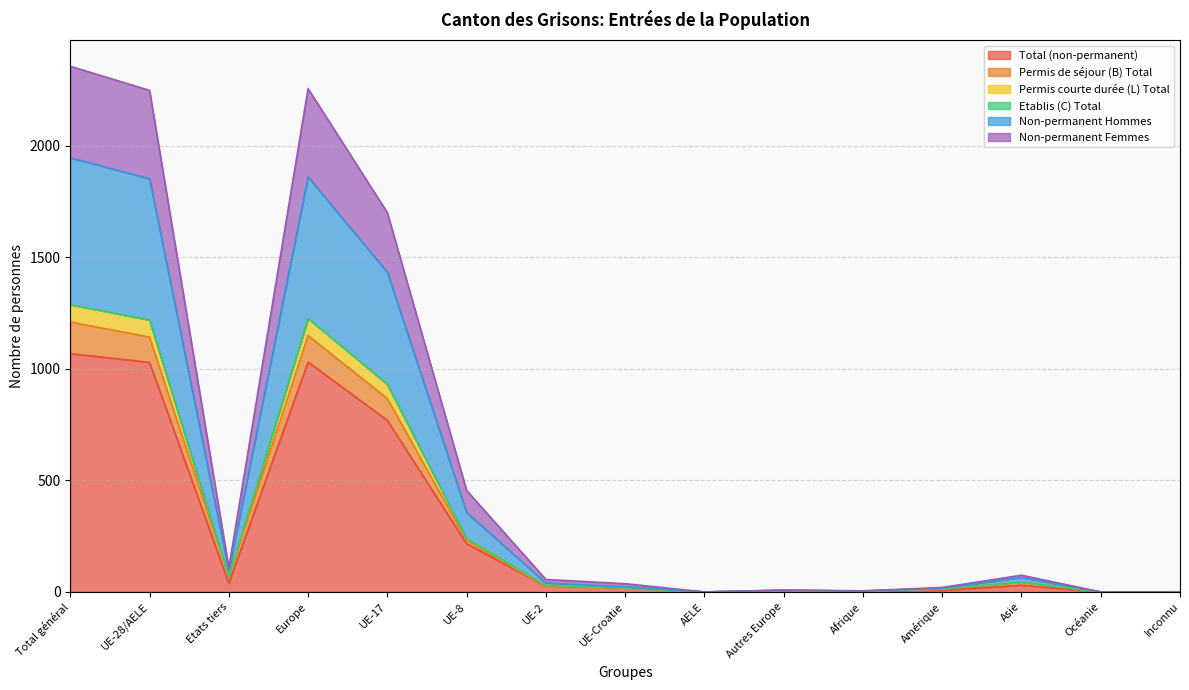

Which series has the largest range (max minus min)?

Non-permanent Femmes